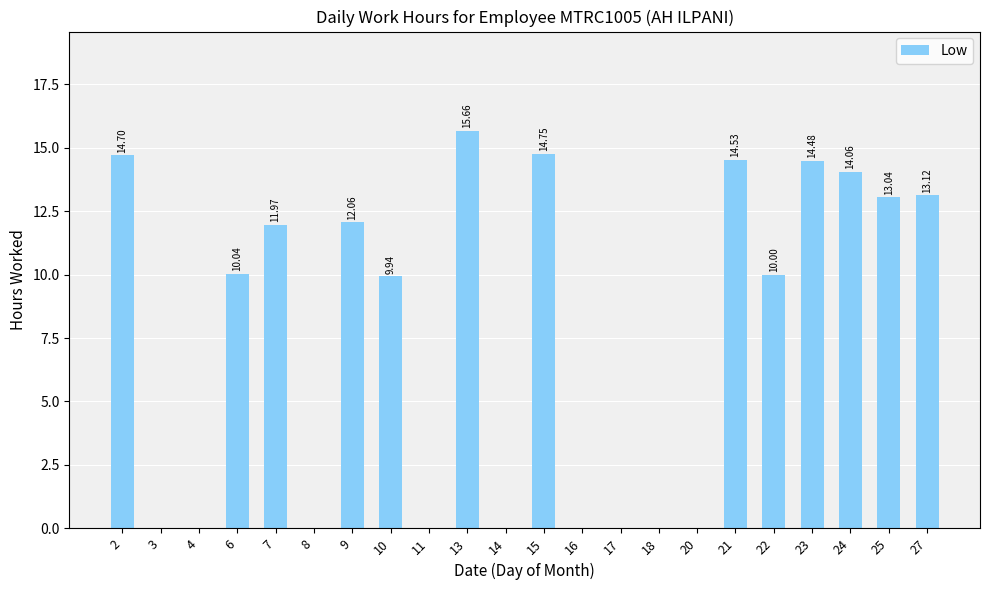

Is it true that the value at 21 is 14.5?

True